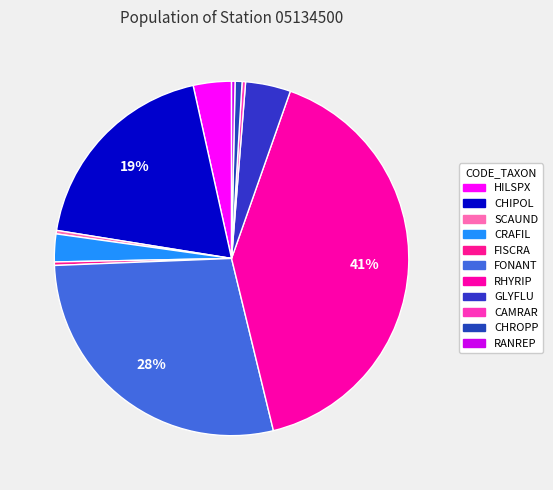

True or false: CHIPOL accounts for 19% of the total.

True